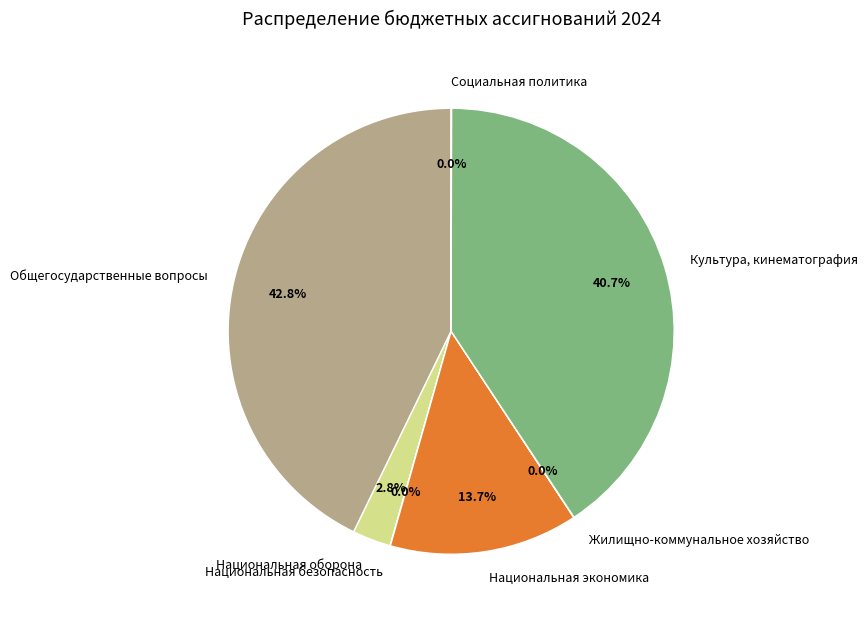

Which category has the biggest portion of the pie?

Общегосударственные вопросы